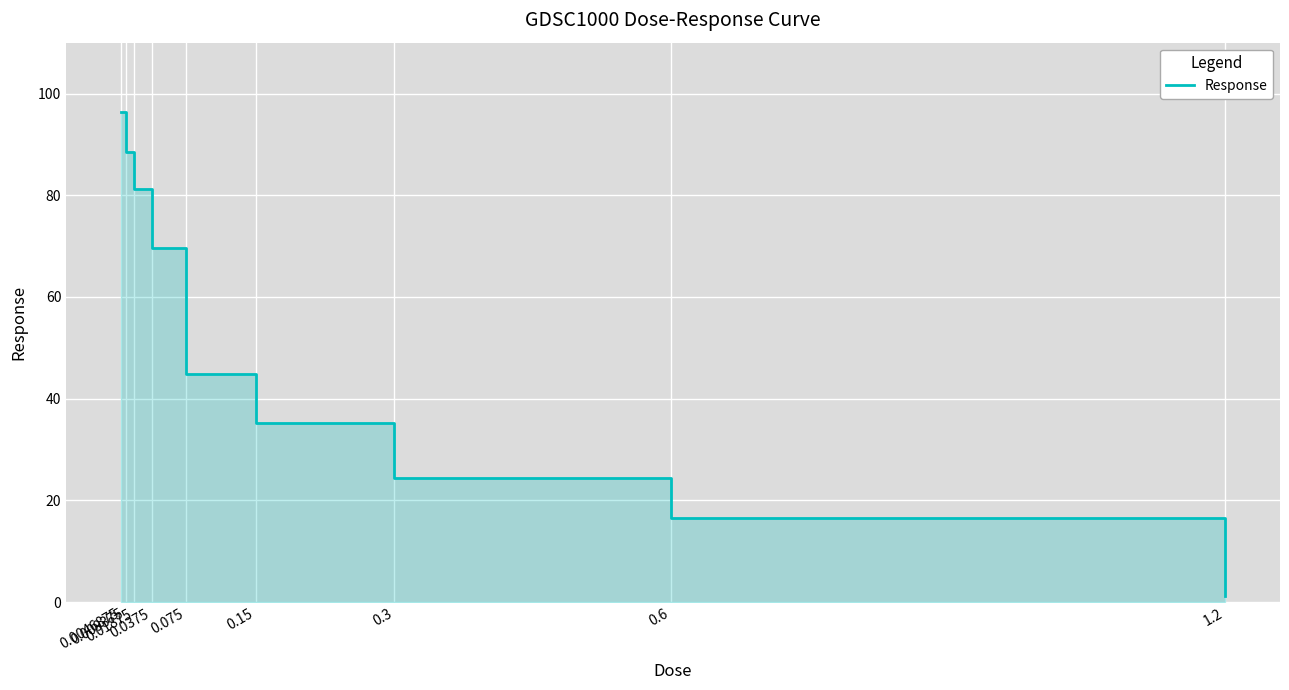

At which label does the data first exceed 44?

0.0046875